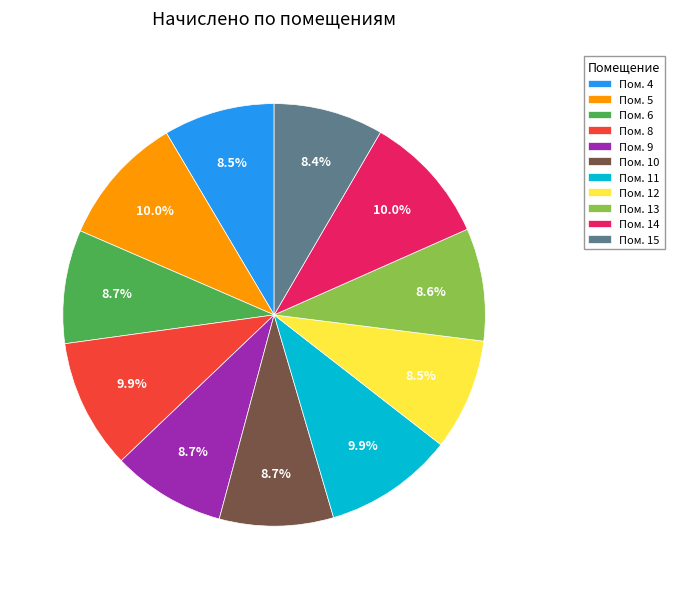

Does any single category account for the majority?

No